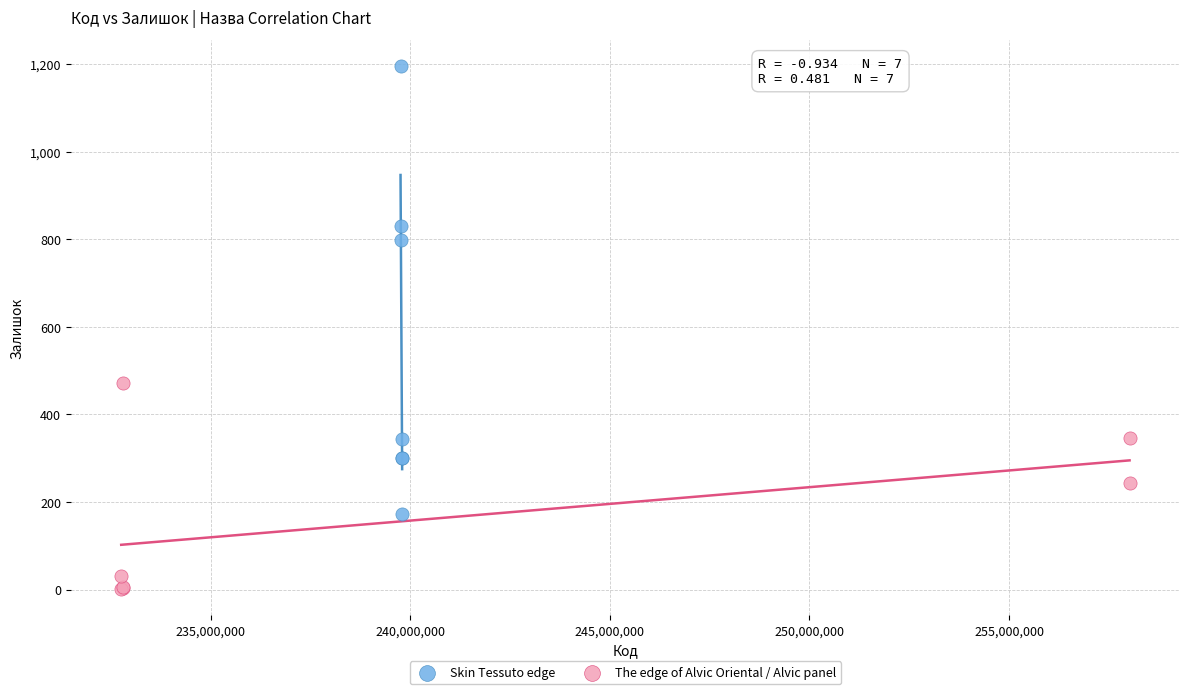

Which series has the largest Y range (max minus min)?

Skin Tessuto edge